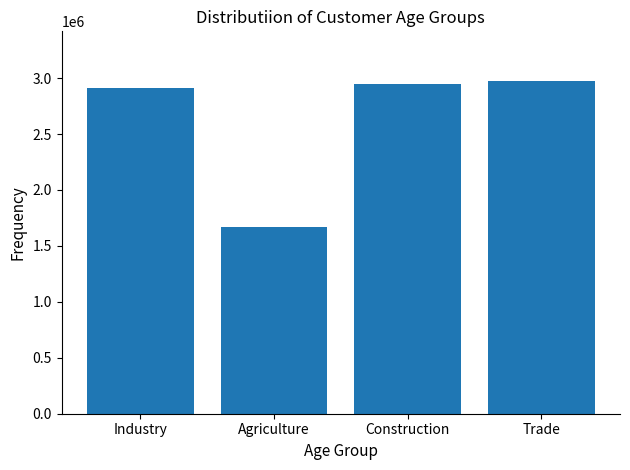

What is the label of the 2nd bar from the right?

Construction